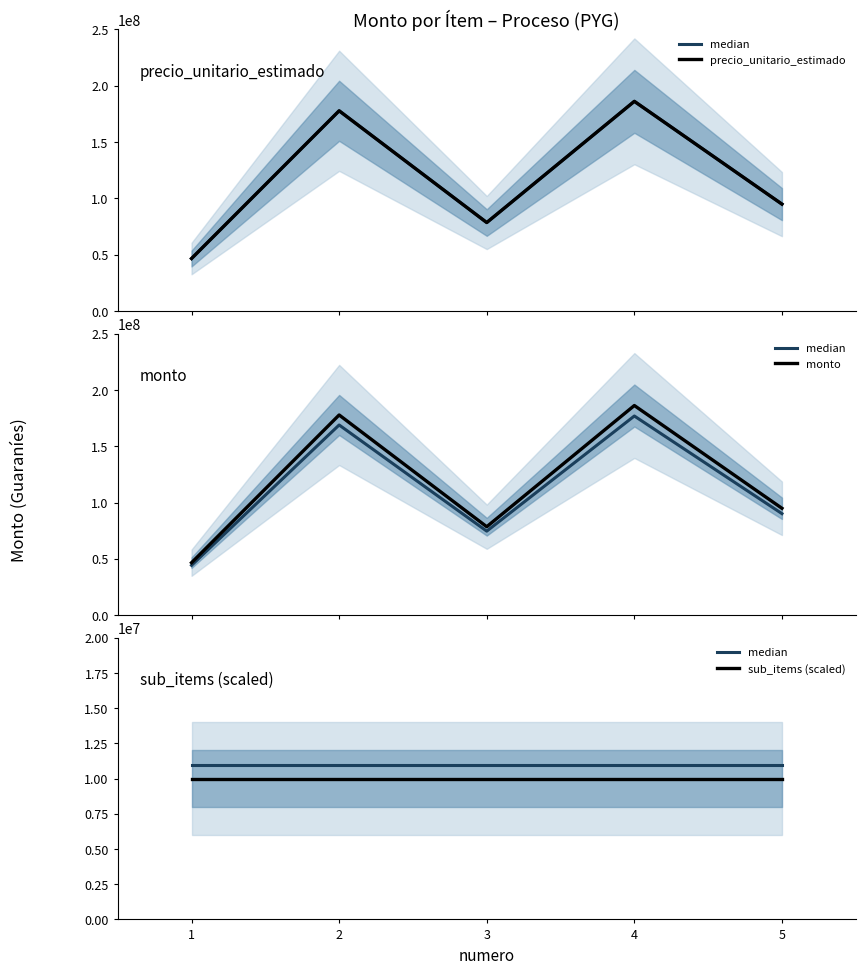

What is the sum of the precio_unitario_estimado values at 3 and 1?

125210479